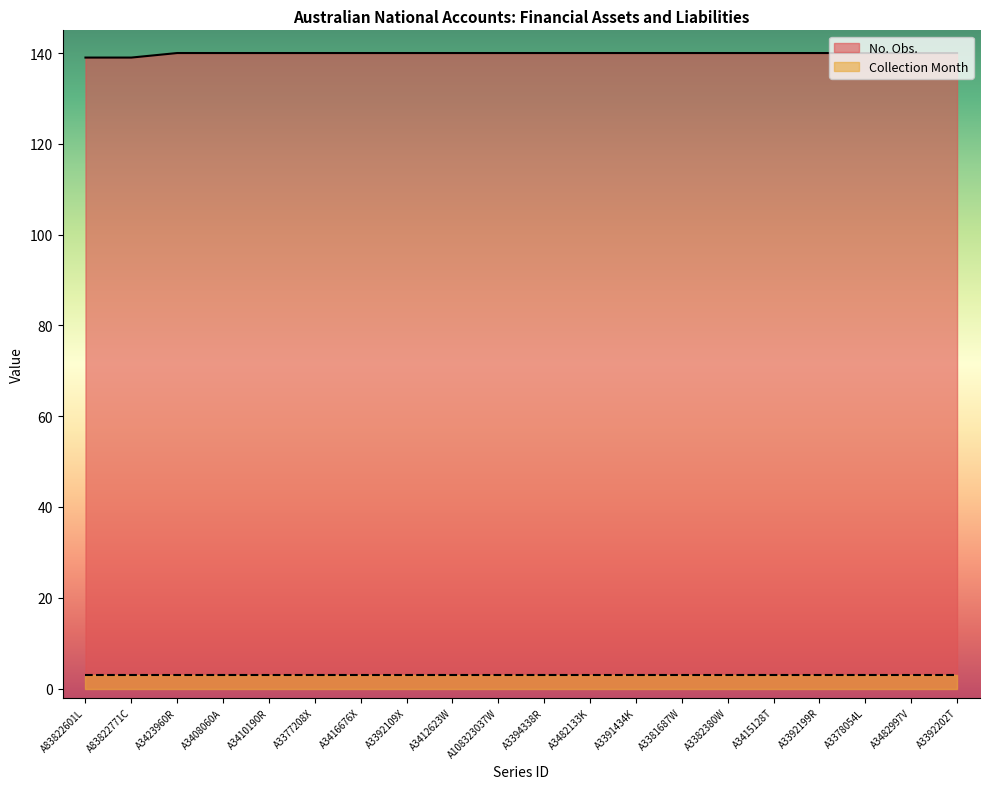

Which label corresponds to the largest value in the chart?

A3423960R